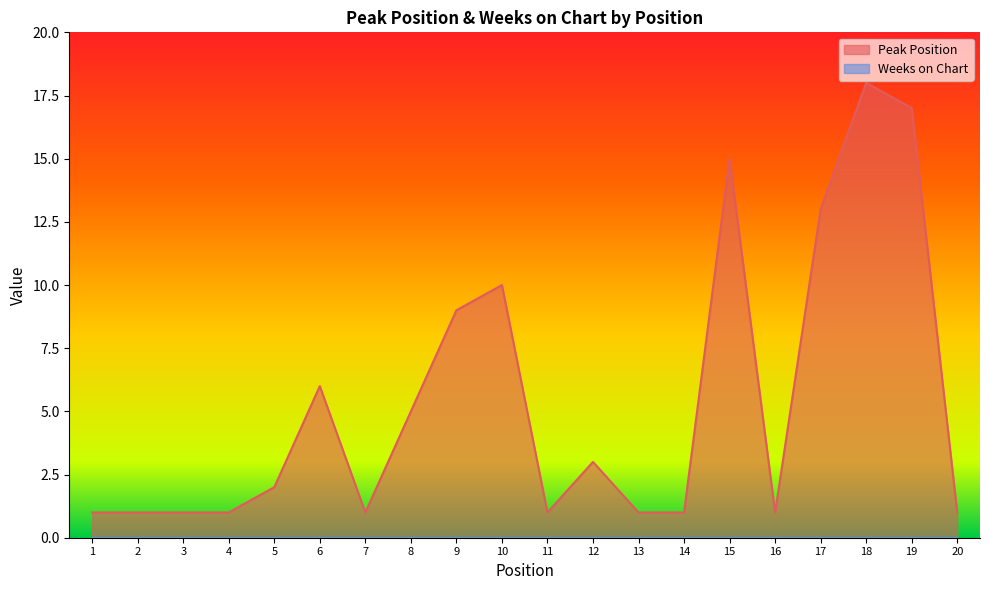

Reading left to right, extract all data points from this chart.

1	1	1	1	2	6	1	5	9	10	1	3	1	1	15	1	13	18	17	1